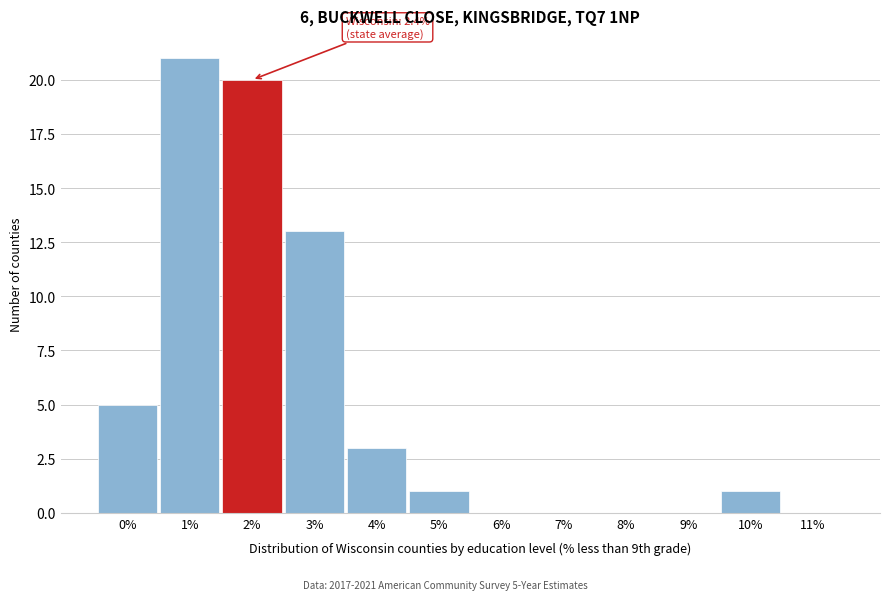

Reading right to left, list all the values displayed in this chart.

11%=0	10%=1	9%=0	8%=0	7%=0	6%=0	5%=1	4%=3	3%=13	2%=20	1%=21	0%=5